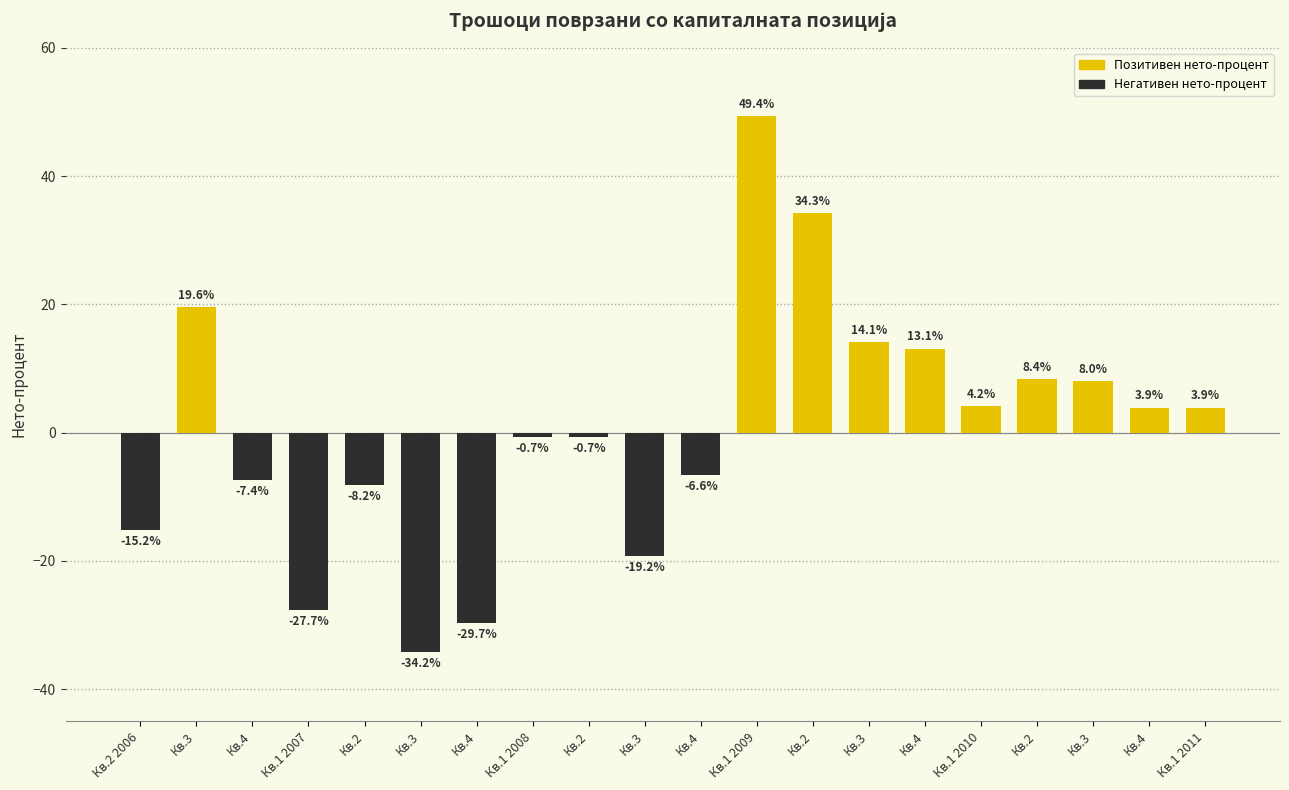

Is it true that the value at Кв.4 is -6.1?

False